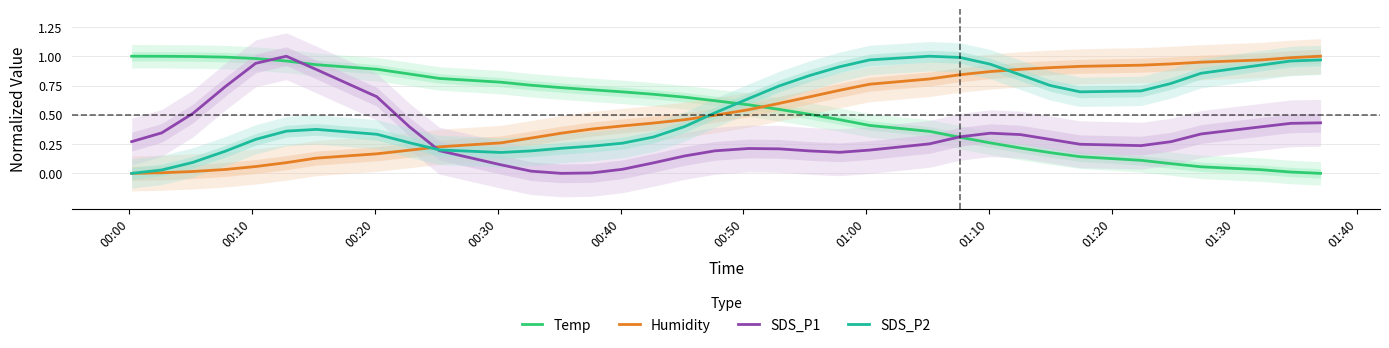

How many intersections are there between Temp and SDS_P2?

1